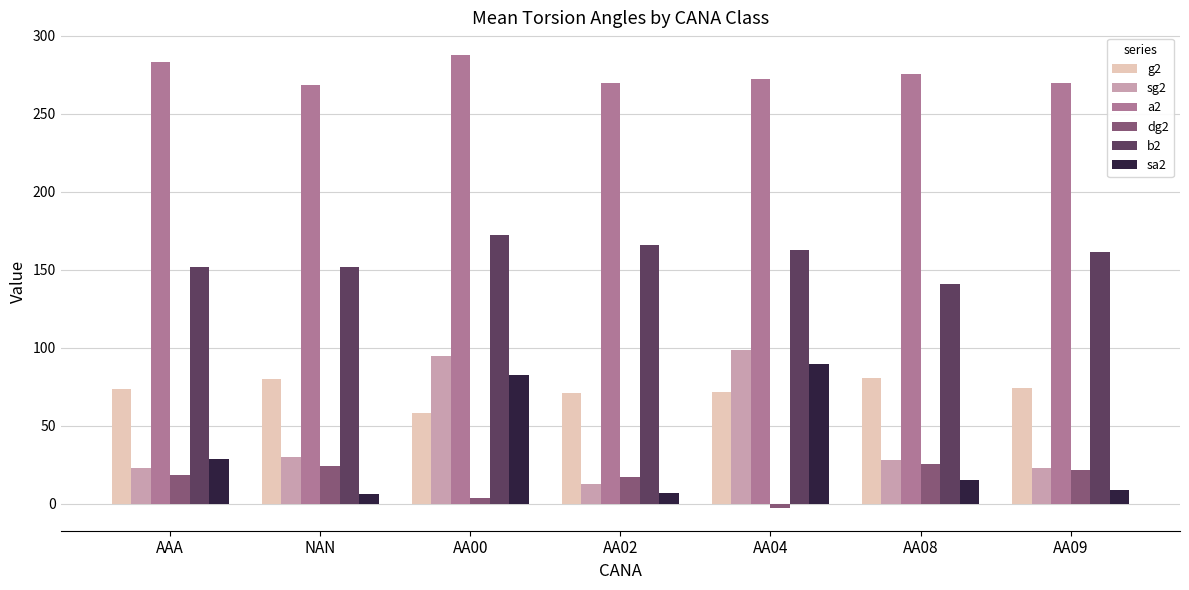

True or false: g2 has a value of 80.5 at AA08.

True